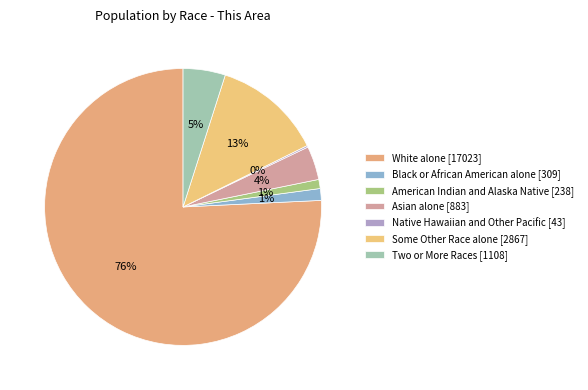

Which slice represents more than half of the pie?

White alone